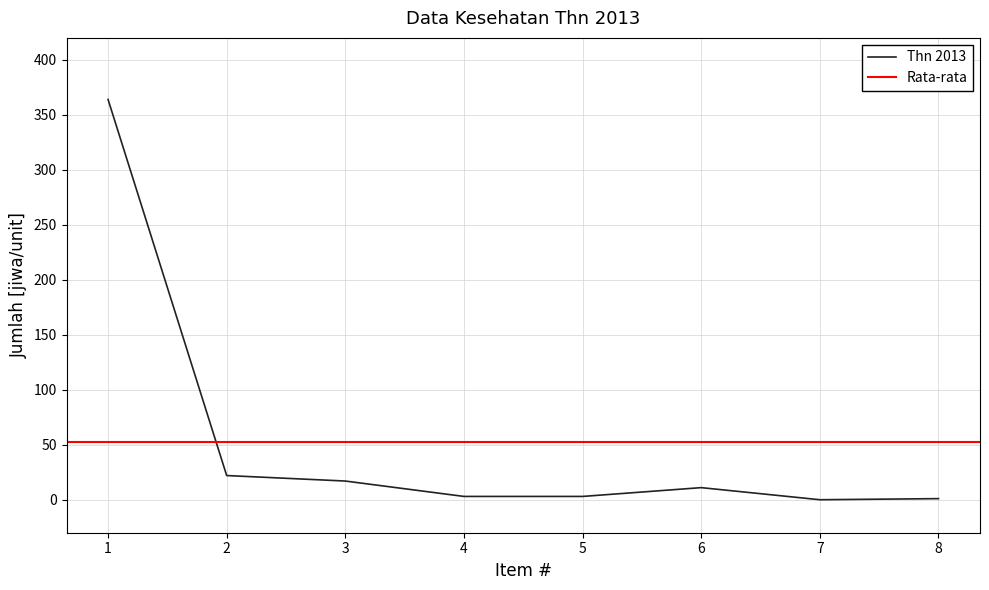

Where is the first local maximum?

6